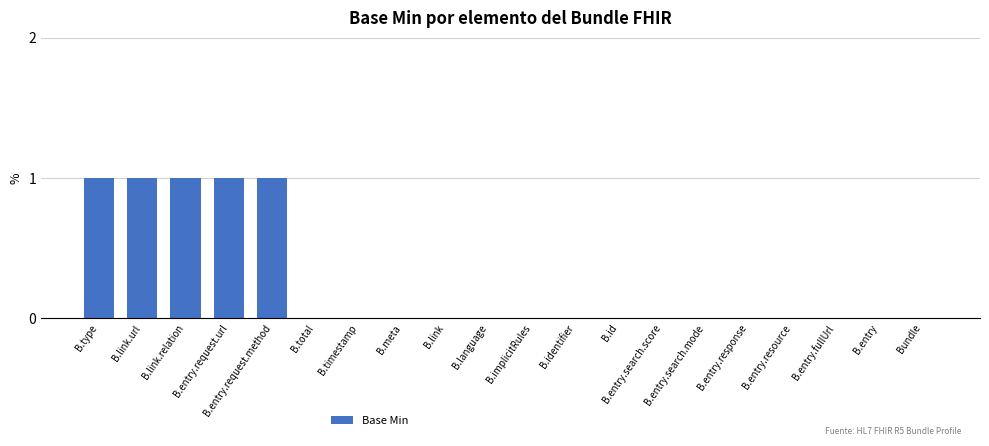

What is the sum of all values?

5